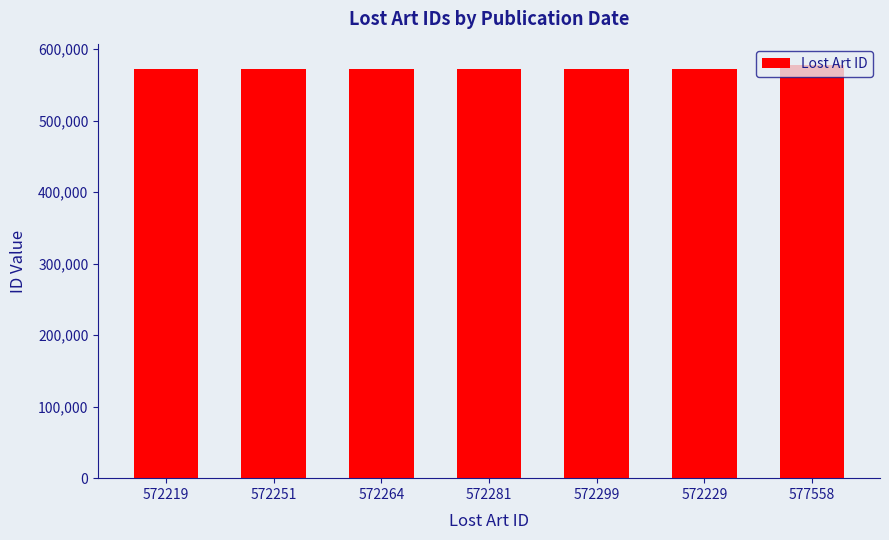

The value at 572219 is 790506. True or false?

False